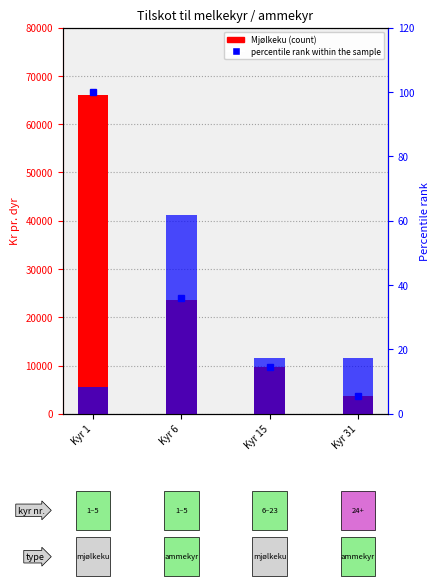

Rank the series at Kyr 31 from lowest to highest value.

percentile rank within the sample, Mjølkeku, Ammeku